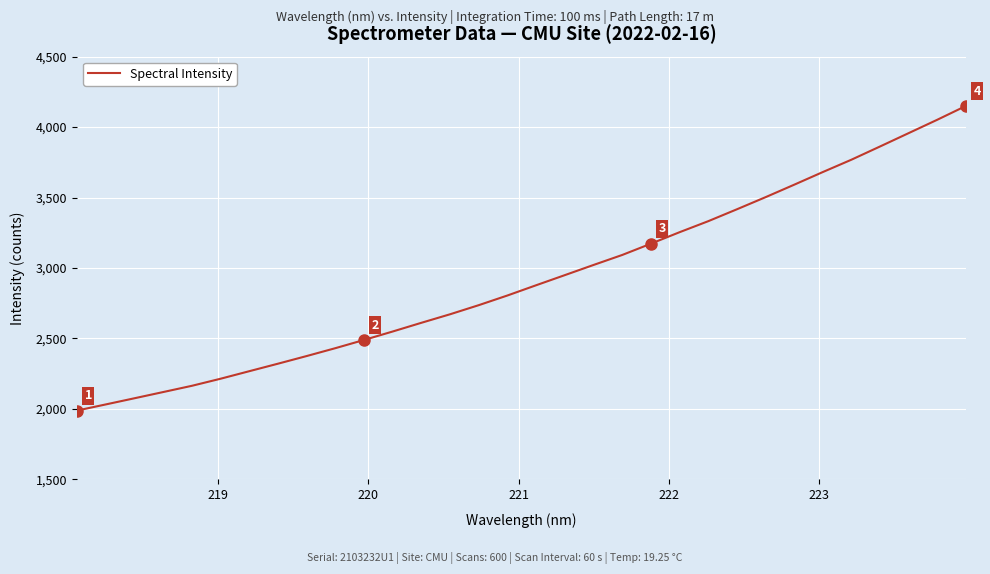

What is the sum of all values?

93541.9